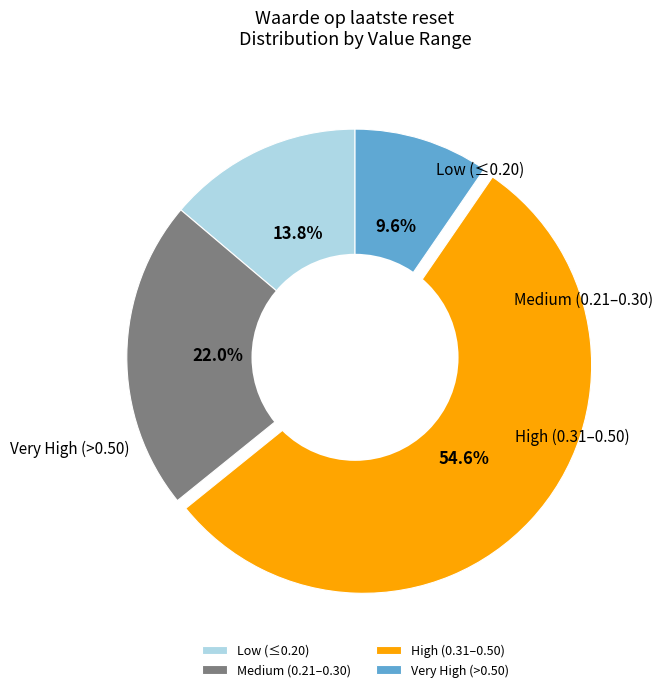

Which has a higher value, Very High (>0.50) or Low (≤0.20)?

Low (≤0.20)